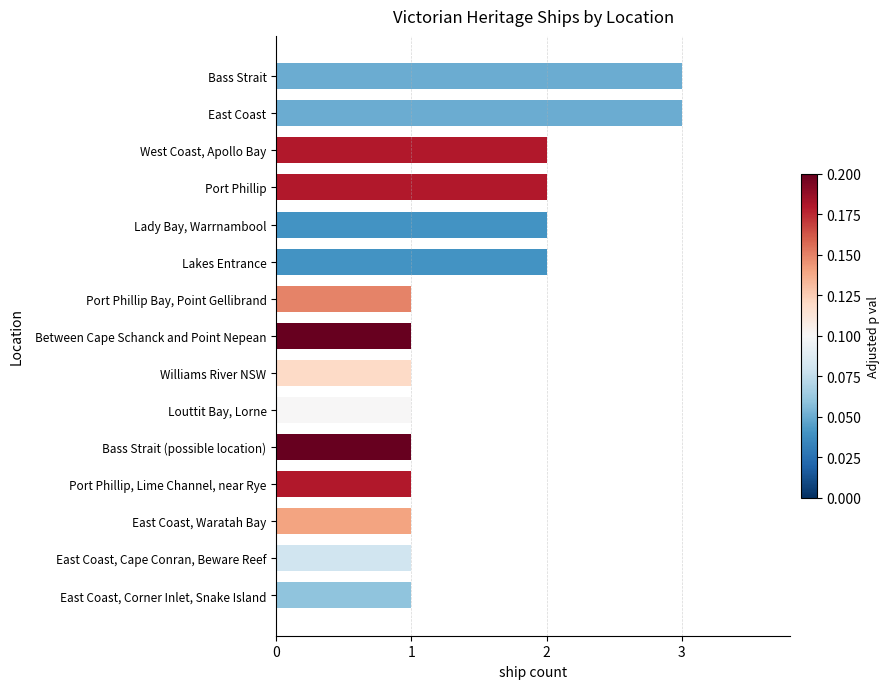

What is the maximum value shown in the chart?

3